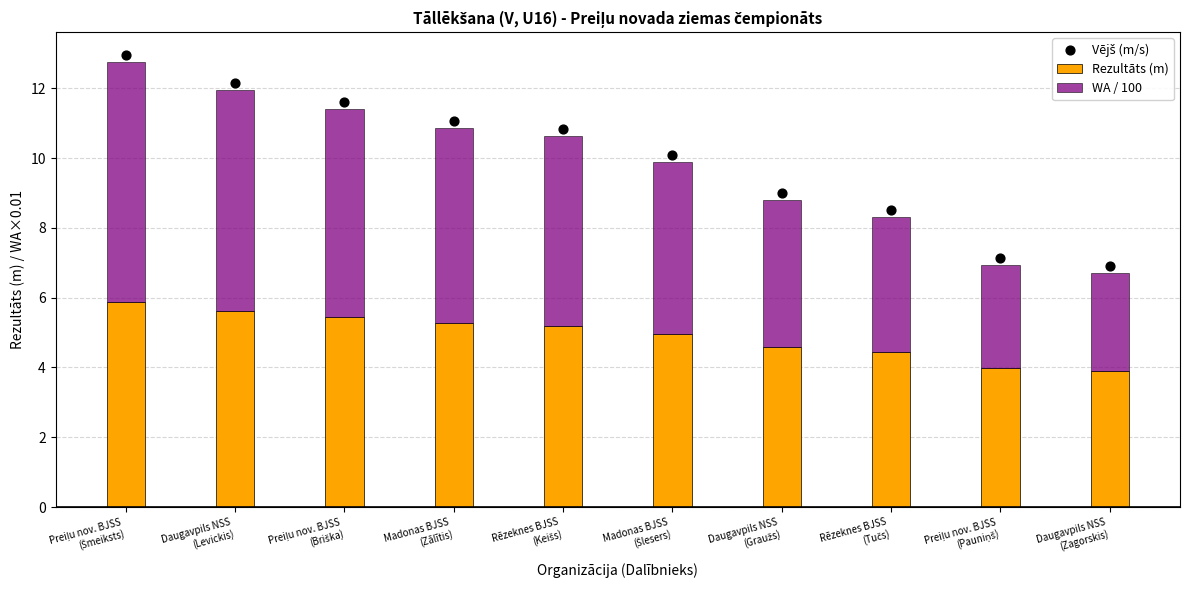

At which category is the sum across all series the highest?

Preiļu nov. BJSS
(Šmeiksts)